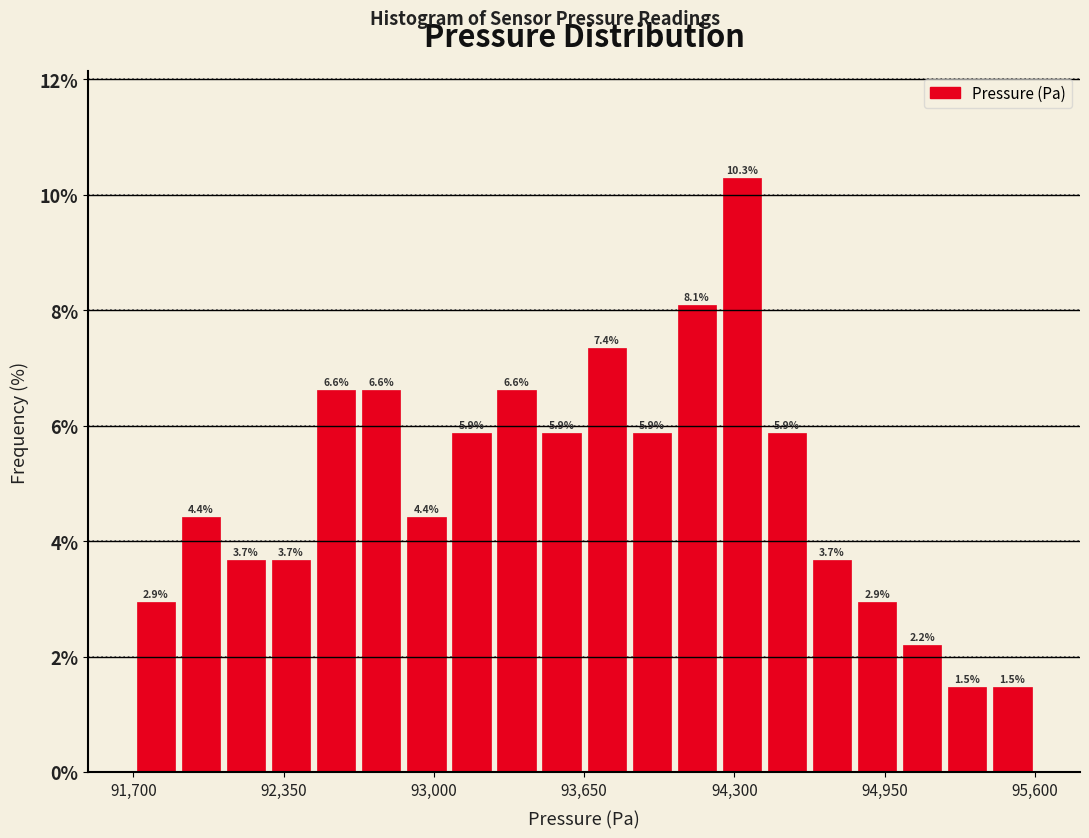

Around what value on the x-axis is the tallest bar? Give the approximate position of its centre, as read against the axis.

94300